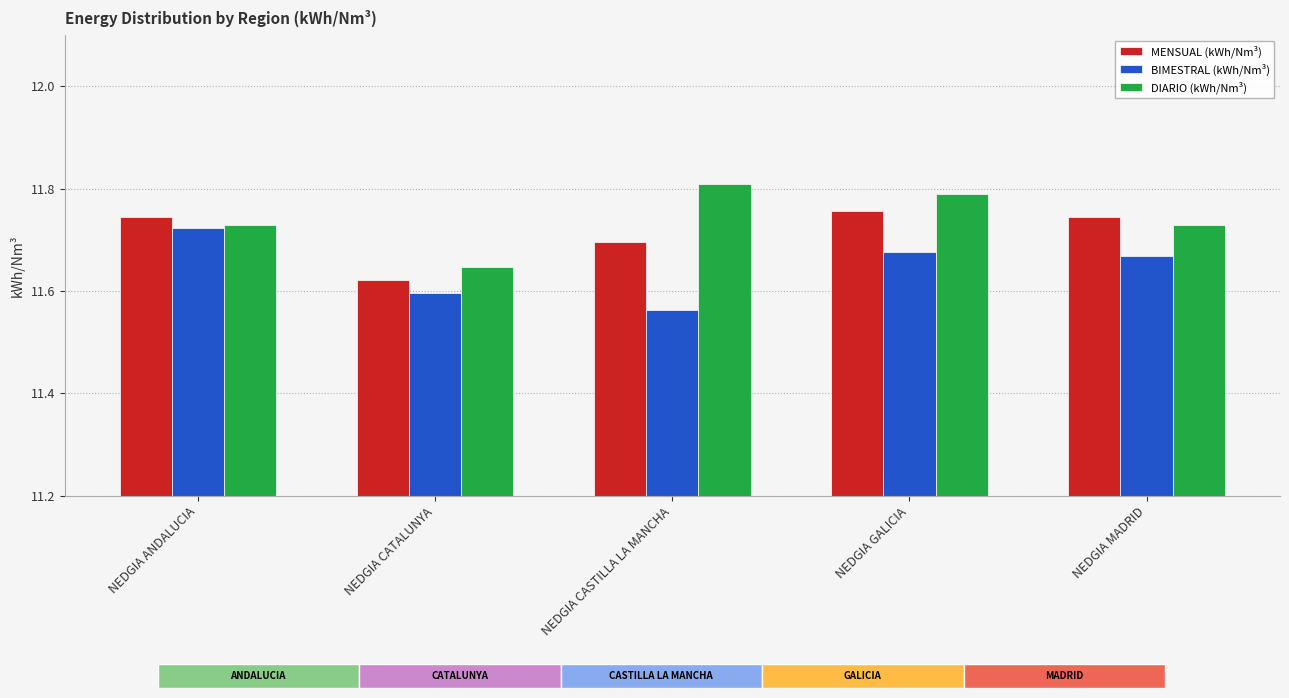

At how many categories does at least one series exceed 0?

5